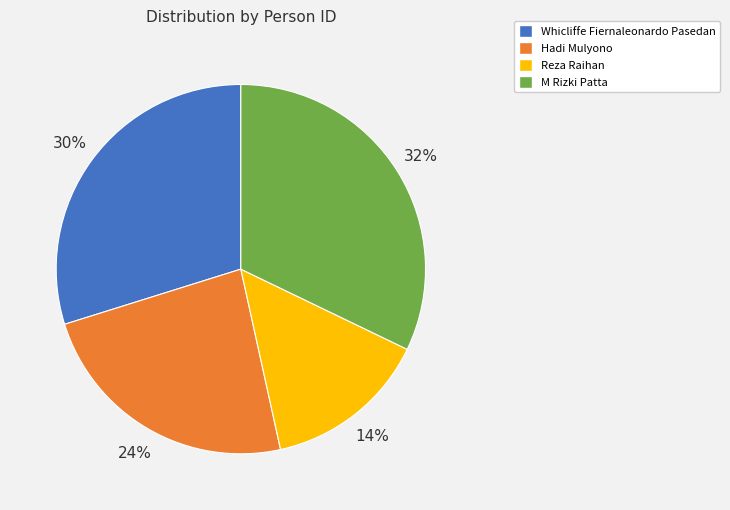

Do Hadi Mulyono and Reza Raihan together represent more than half of the pie?

No